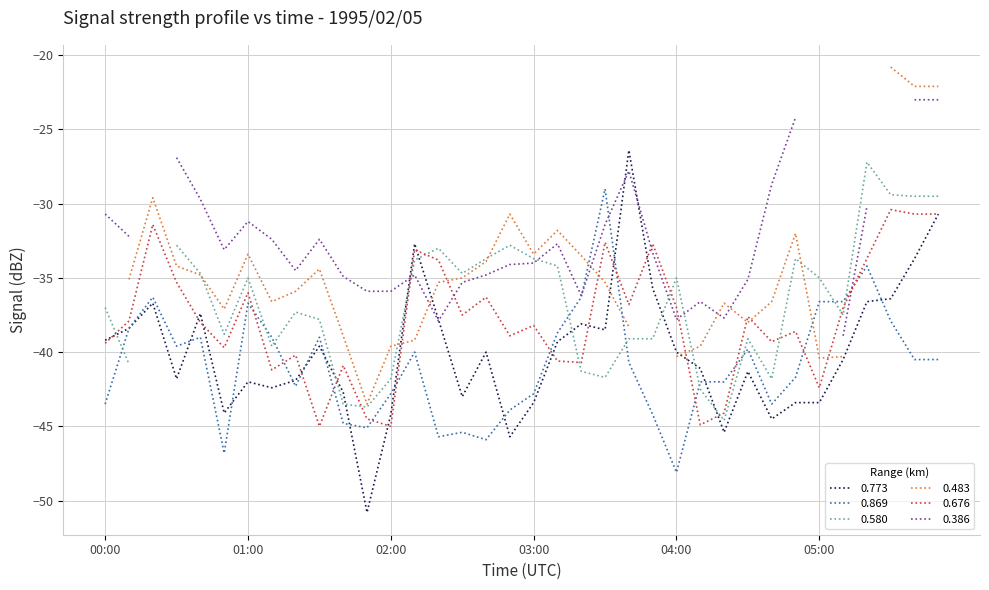

After their last crossing, which series has the higher values: 0.676 or 0.773?

0.676